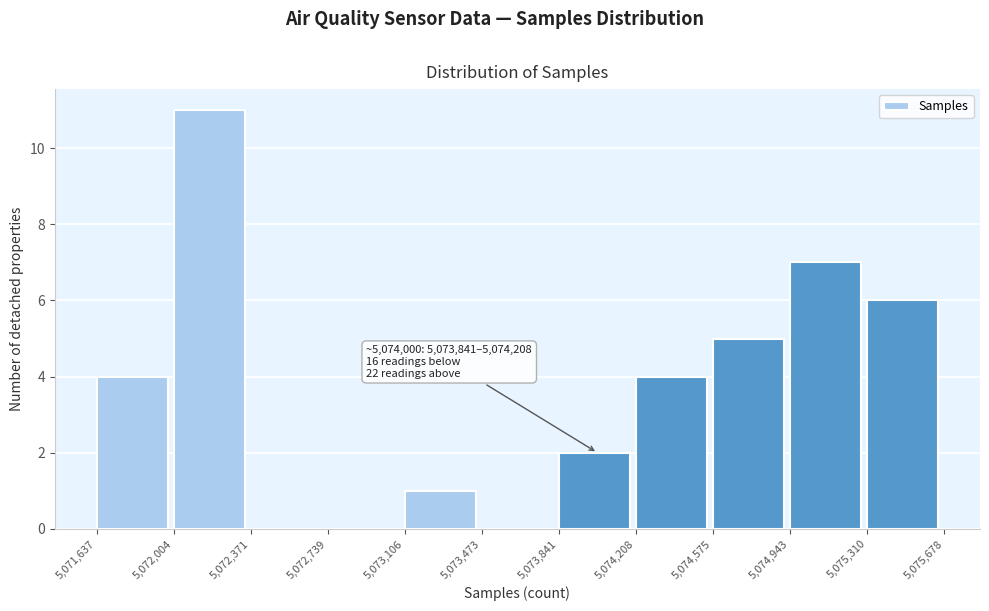

Which range on the x-axis has the tallest bar?

5,072,004 to 5,072,371